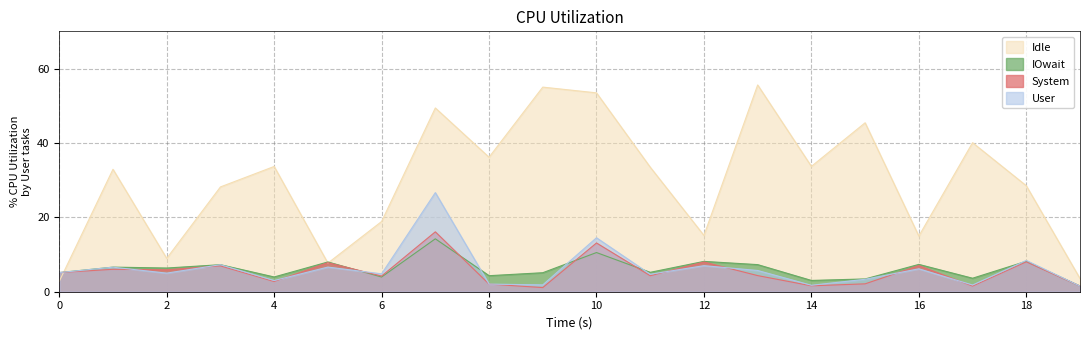

True or false: dnbrad and rade9_aggzone_norm cross at least once.

True